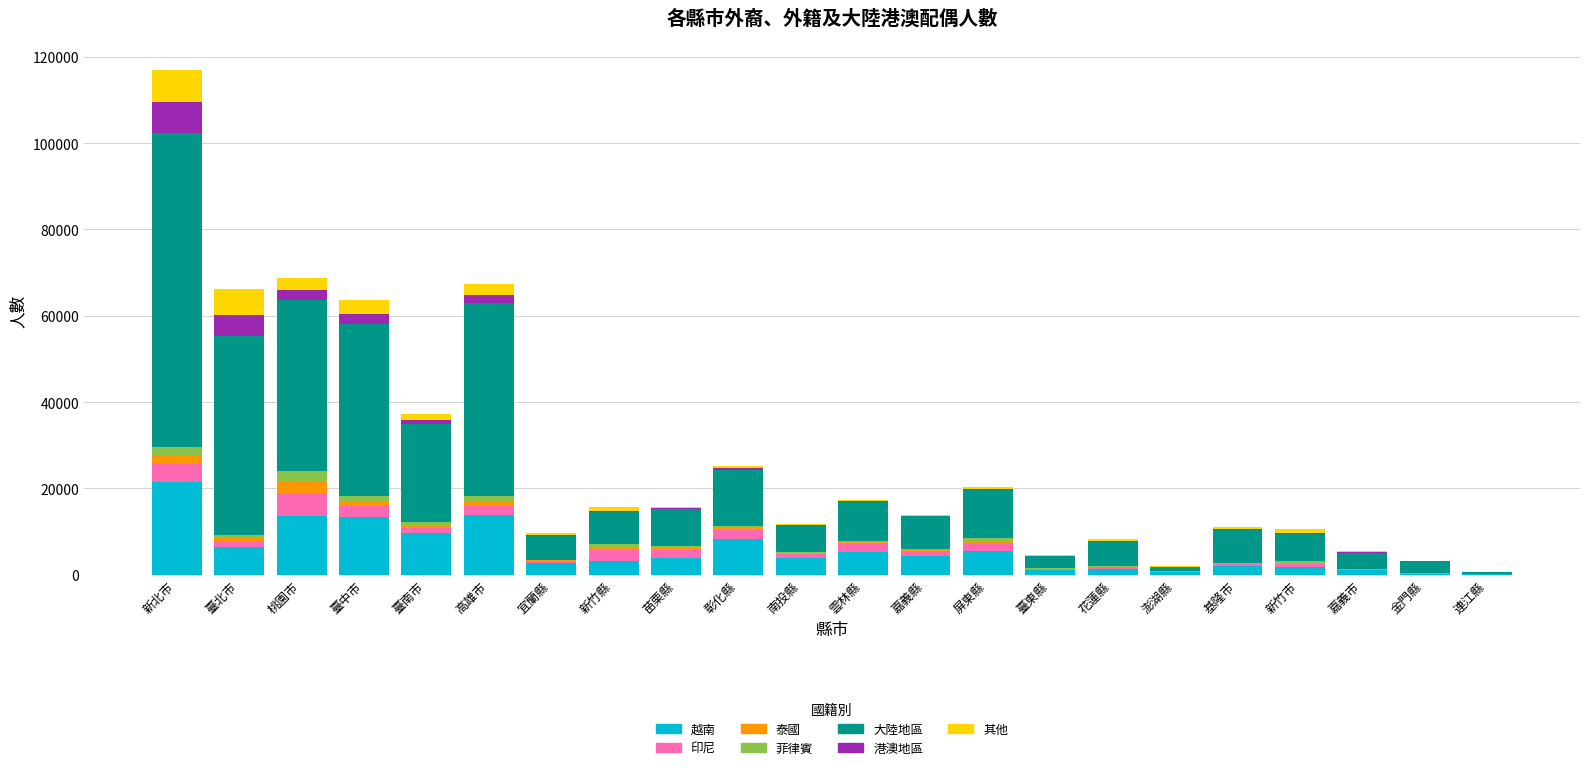

At which category is the sum across all series the highest?

新北市